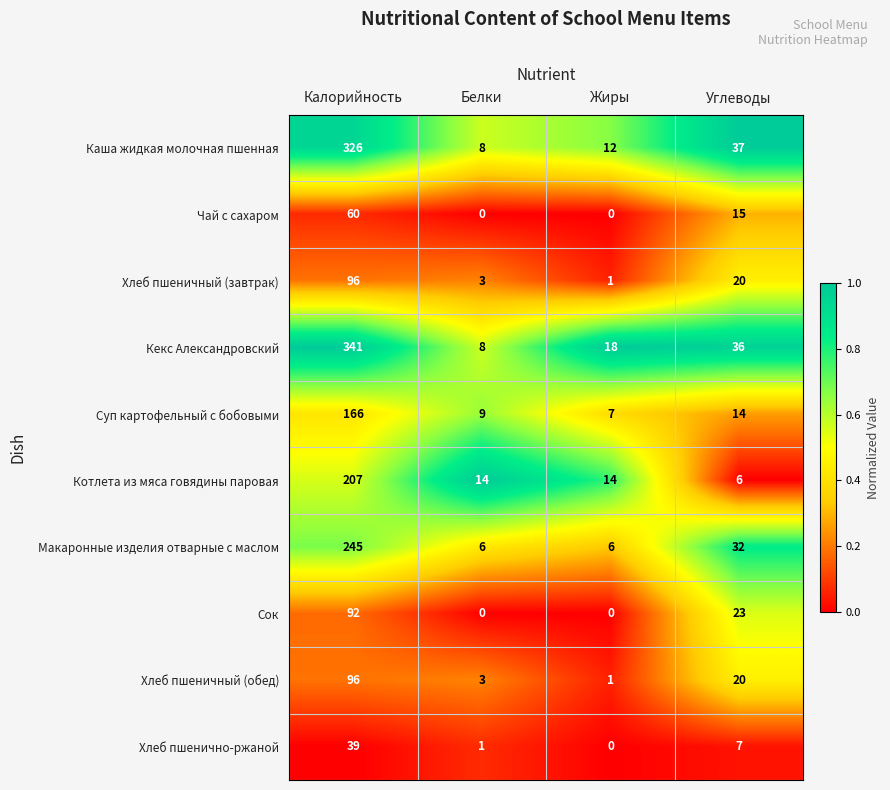

What is the spread (max minus min) of values at Белки?

14